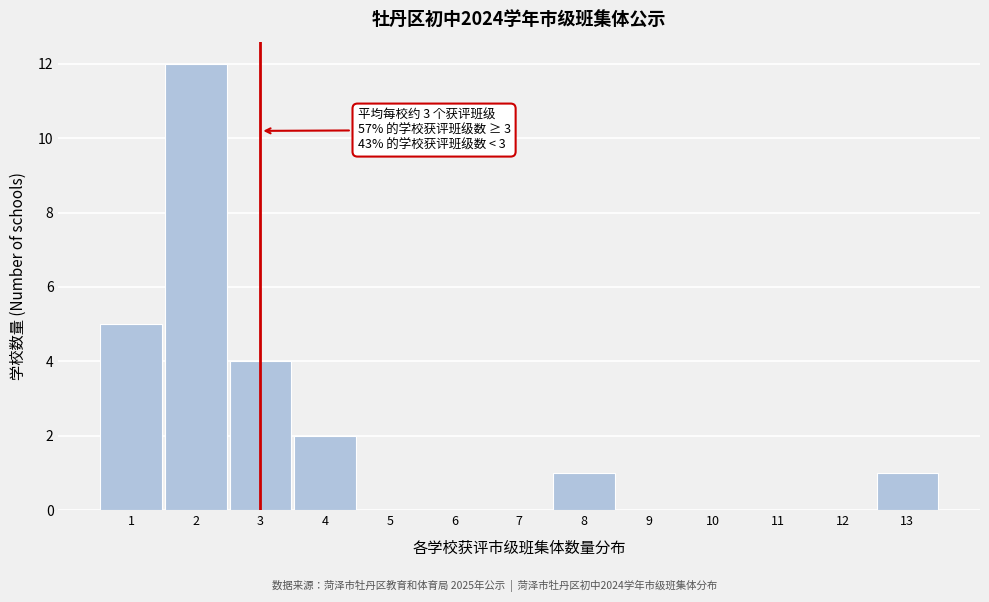

Reading left to right, what are all the values shown in this chart?

1=5	2=12	3=4	4=2	5=0	6=0	7=0	8=1	9=0	10=0	11=0	12=0	13=1